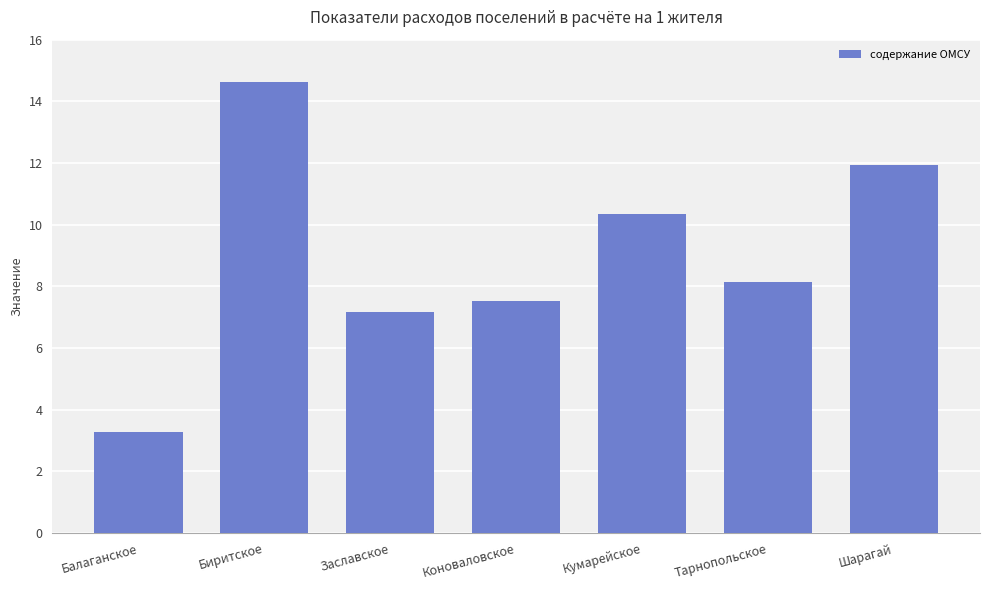

Which has a higher value, Балаганское or Заславское?

Заславское